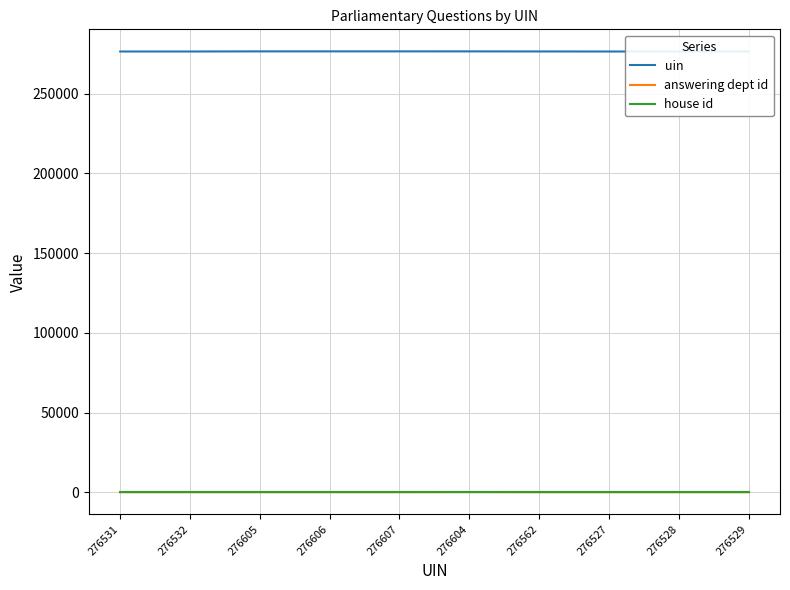

Which series has the largest range (max minus min)?

uin